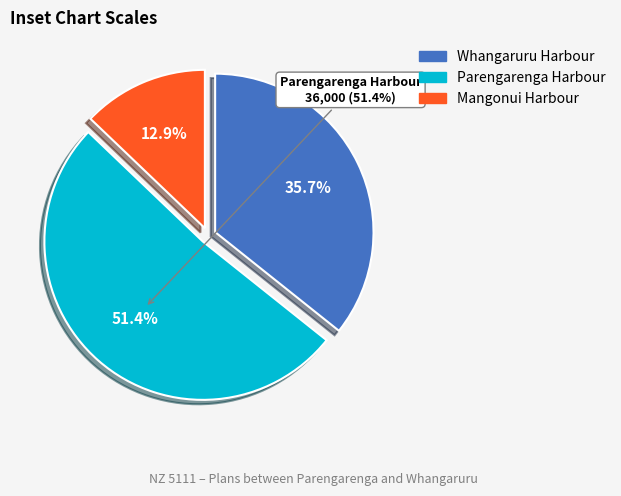

What is the smallest slice in the pie chart?

Mangonui Harbour